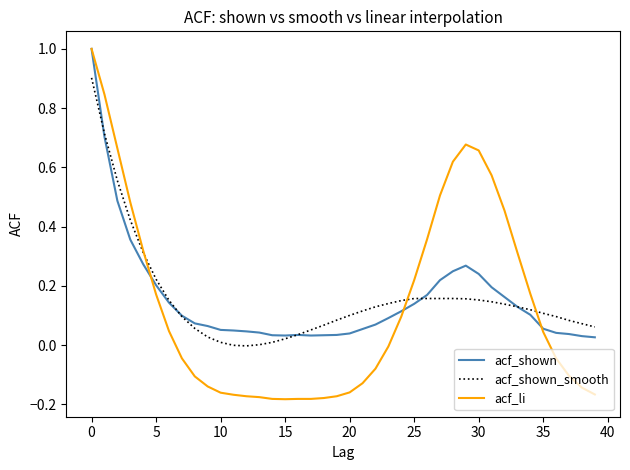

Which series has the largest range (max minus min)?

acf_li